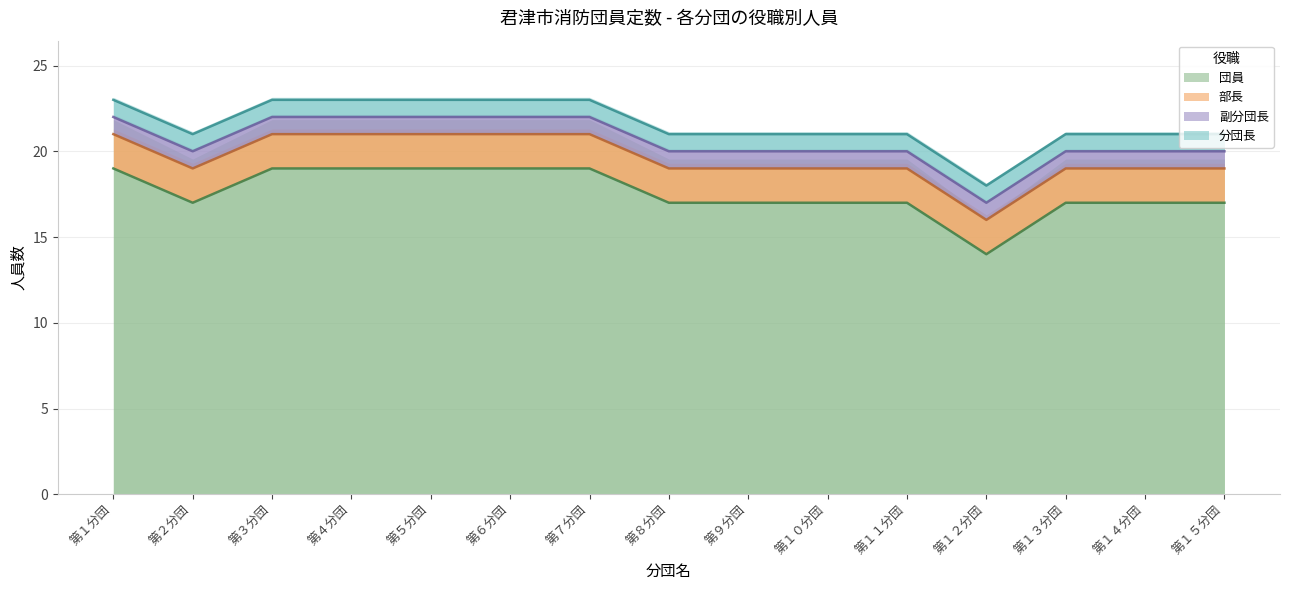

Reading left to right, what are all the values shown in this chart?

分団長: 1	1	1	1	1	1	1	1	1	1	1	1	1	1	1
副分団長: 1	1	1	1	1	1	1	1	1	1	1	1	1	1	1
部長: 2	2	2	2	2	2	2	2	2	2	2	2	2	2	2
団員: 19	17	19	19	19	19	19	17	17	17	17	14	17	17	17